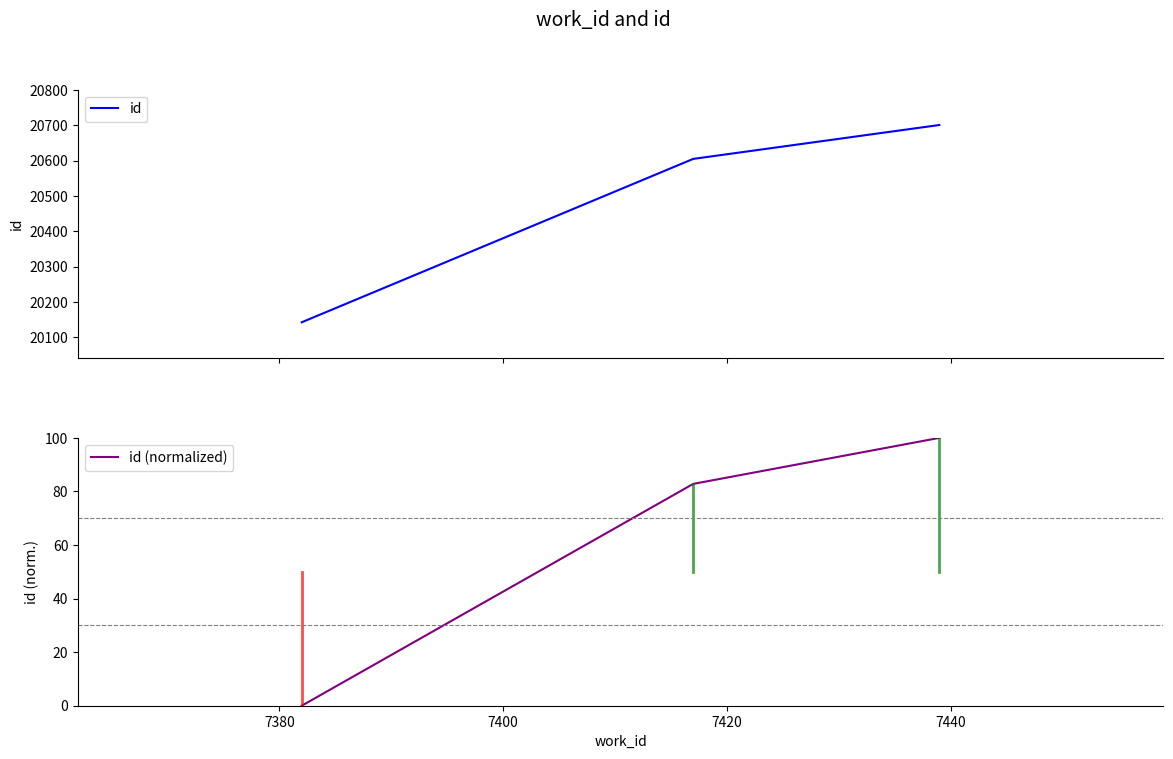

List the series in order of their peak value, lowest first.

id (normalized), id